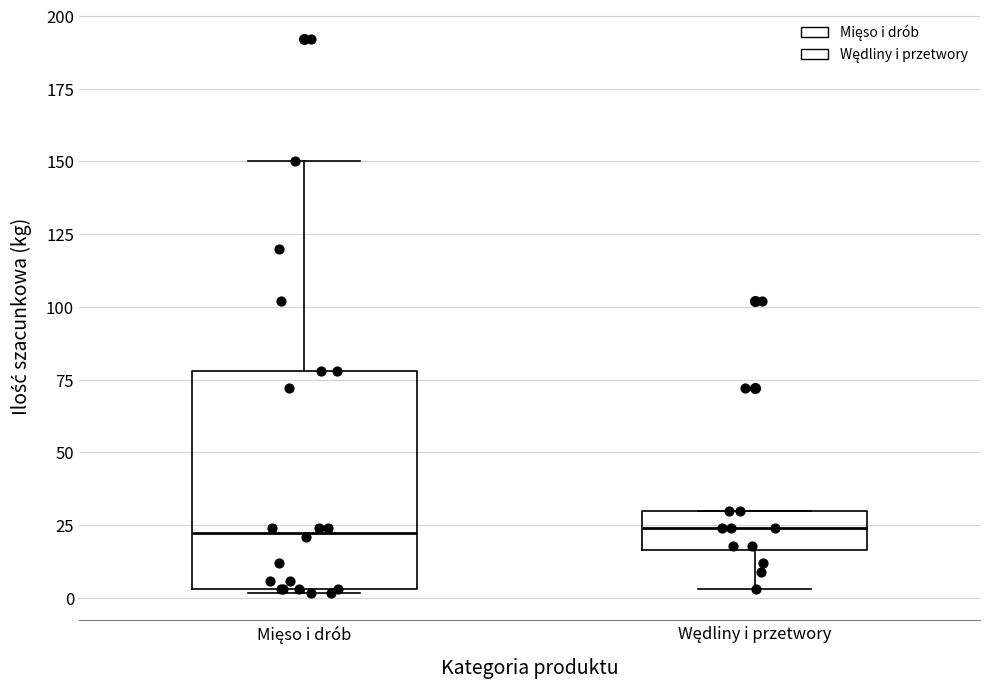

Reading left to right, transcribe this box plot: for each box, give where its median line is, the range the box spans, and where its two whiskers end, as read against the y-axis. The values are not printed on the chart, so give them approximately, as read against the axis.

Mięso i drób: median 25, box 5 to 80, whiskers 0 to 150
Wędliny i przetwory: median 25, box 15 to 30, whiskers 5 to 30